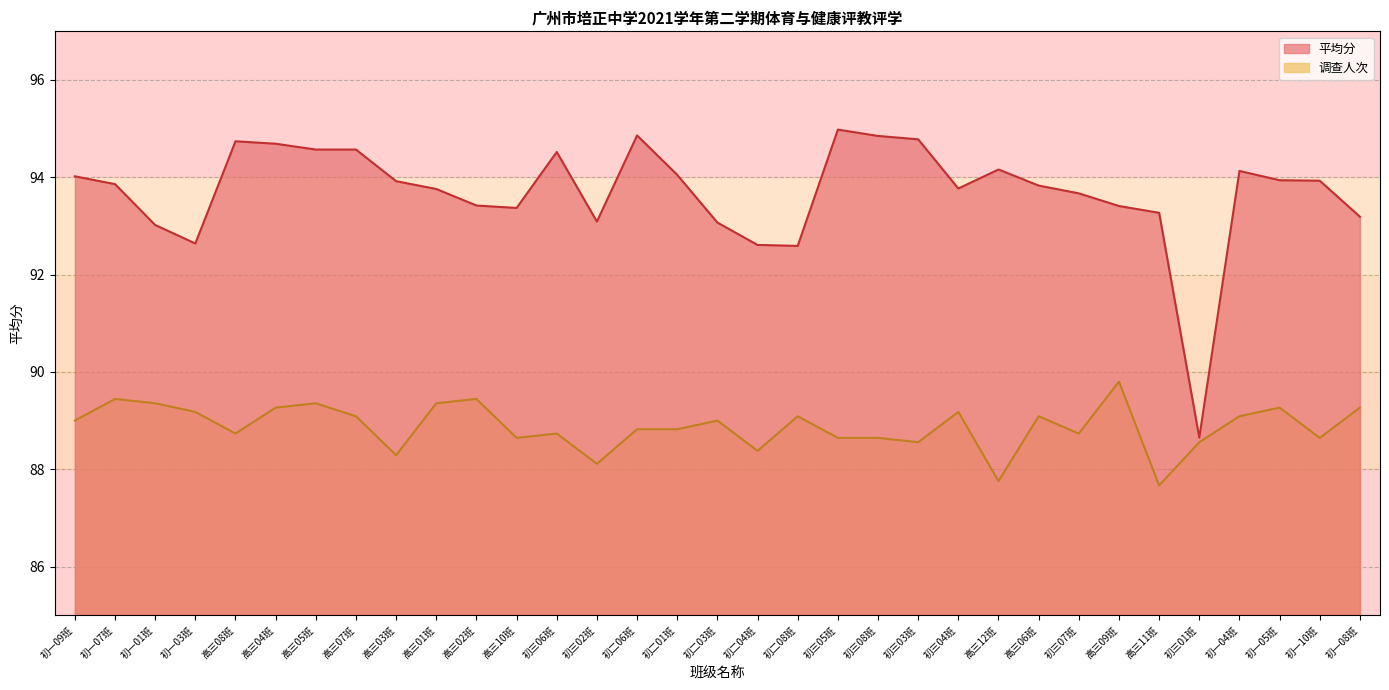

How many data points in 调查人次 are above 89?

15